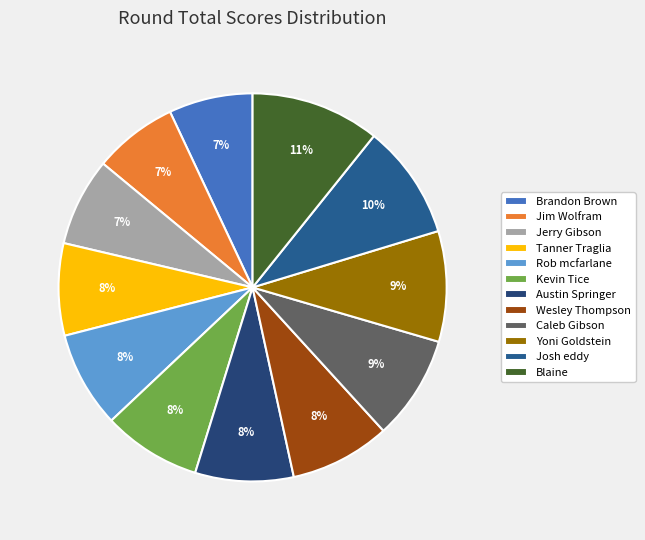

How many segments does this pie chart have?

12